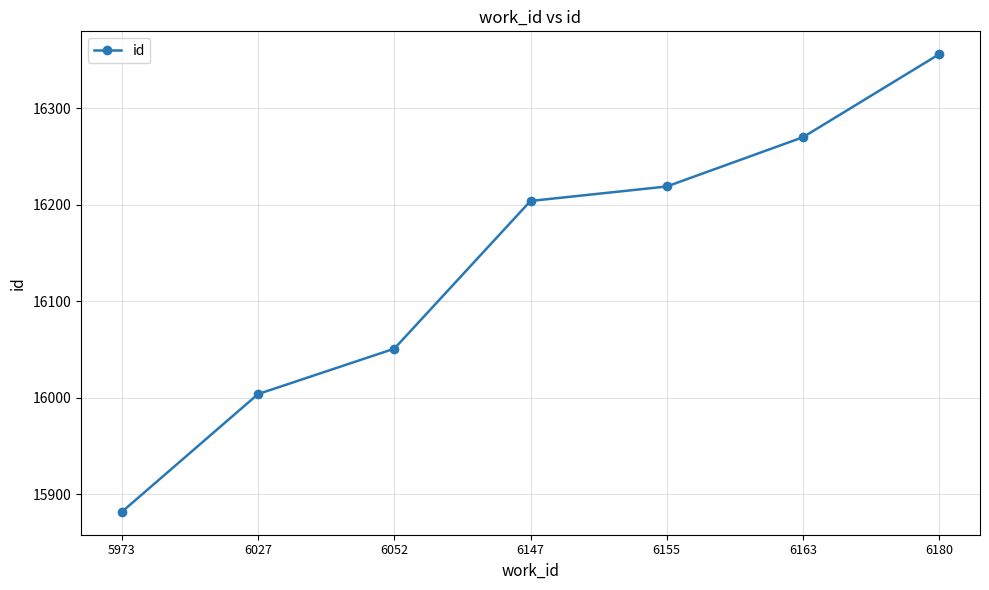

At which label is the value closest to 16119?

6052